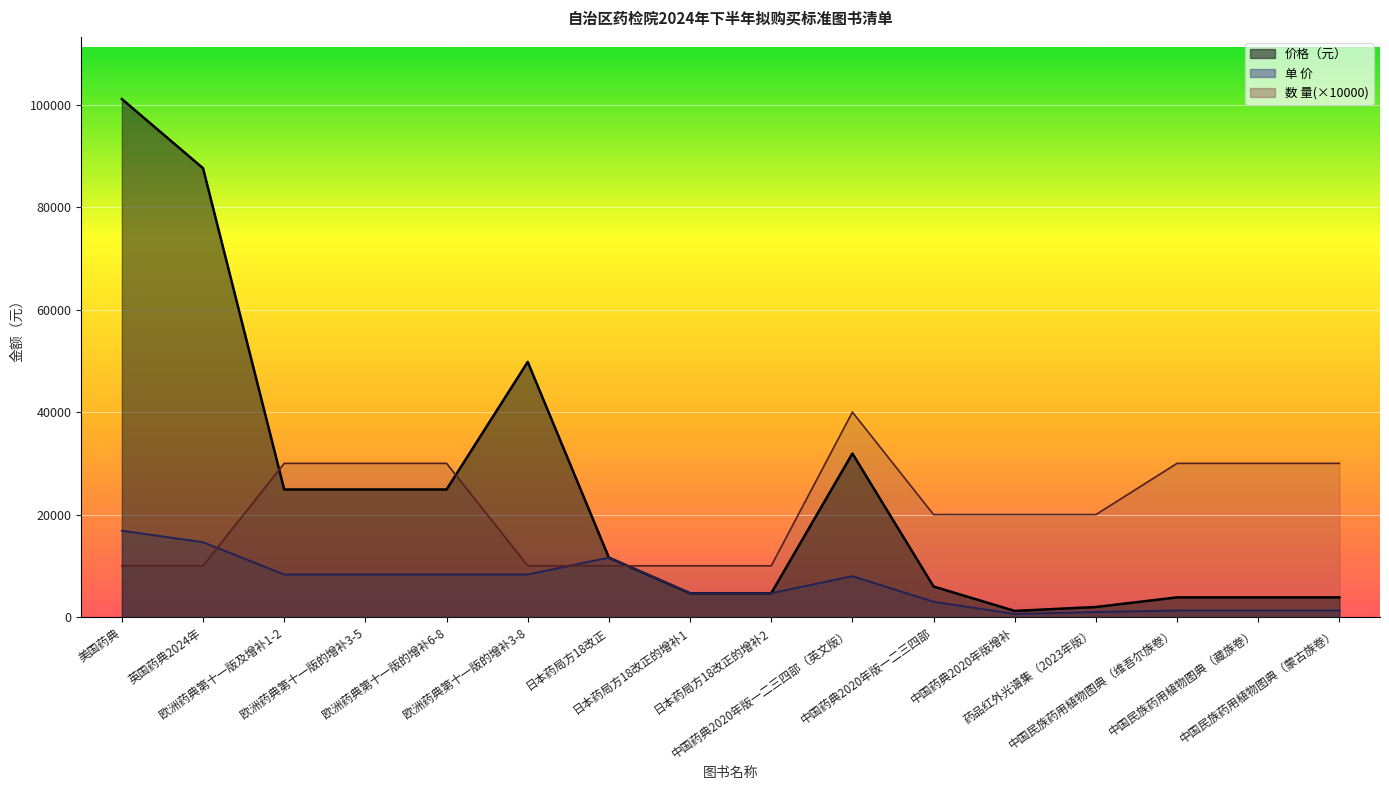

Does the chart display data point markers on the line(s)?

No